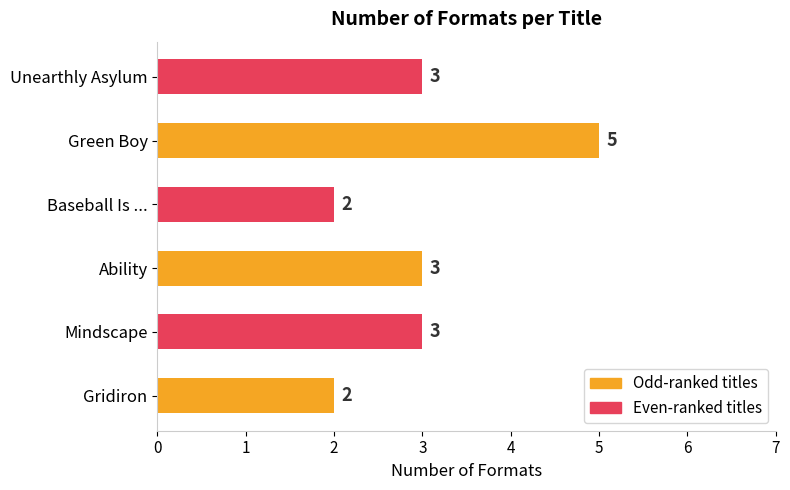

What is the sum of the values at Gridiron and Baseball Is ...?

4